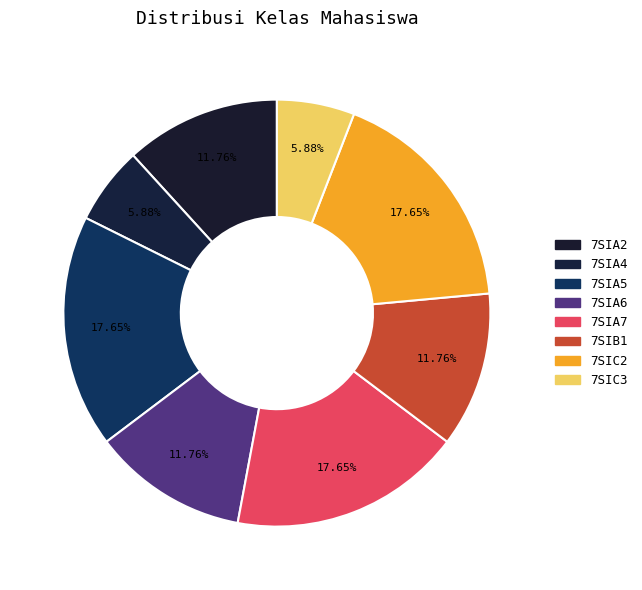

How many segments does this pie chart have?

8